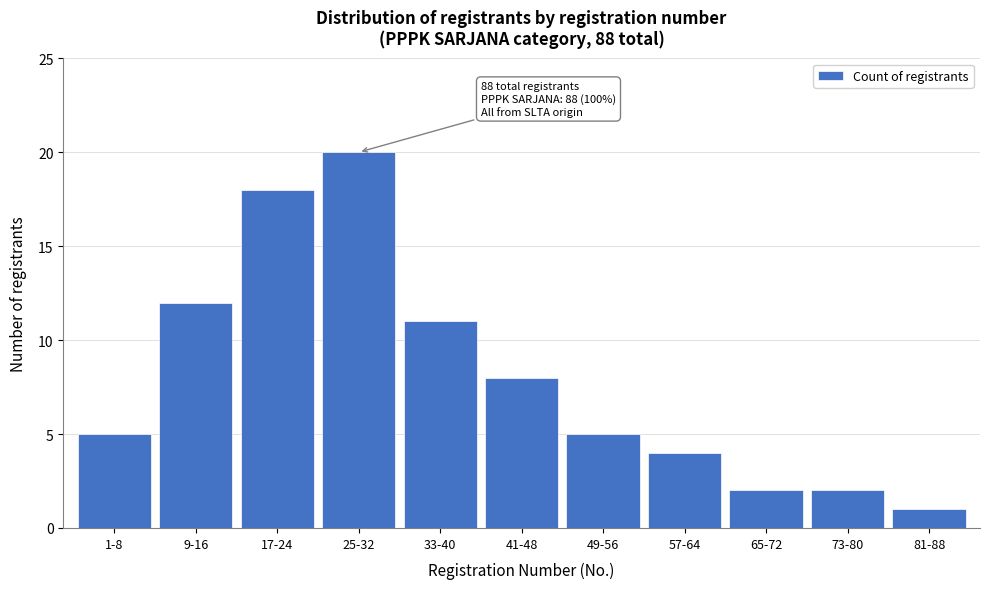

Reading left to right, list all the values displayed in this chart.

1-8=5	9-16=12	17-24=18	25-32=20	33-40=11	41-48=8	49-56=5	57-64=4	65-72=2	73-80=2	81-88=1